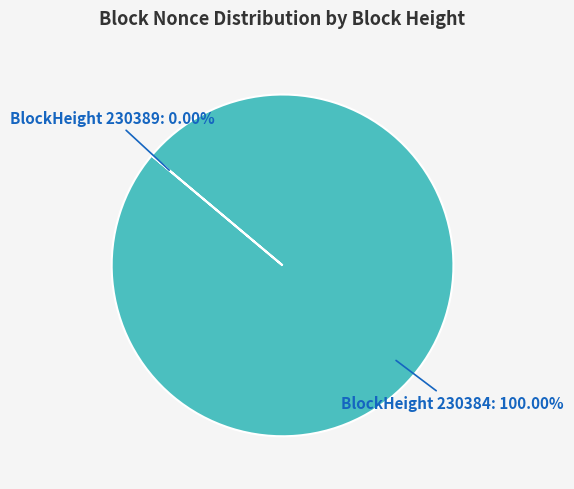

Does any single category account for the majority?

Yes